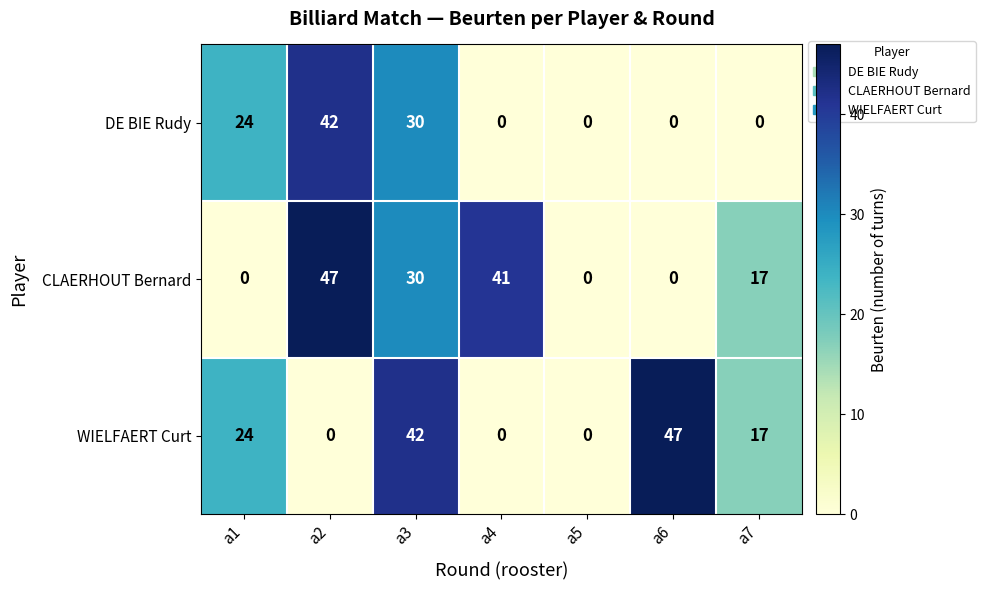

Is it true that CLAERHOUT Bernard equals 28 at a7?

False